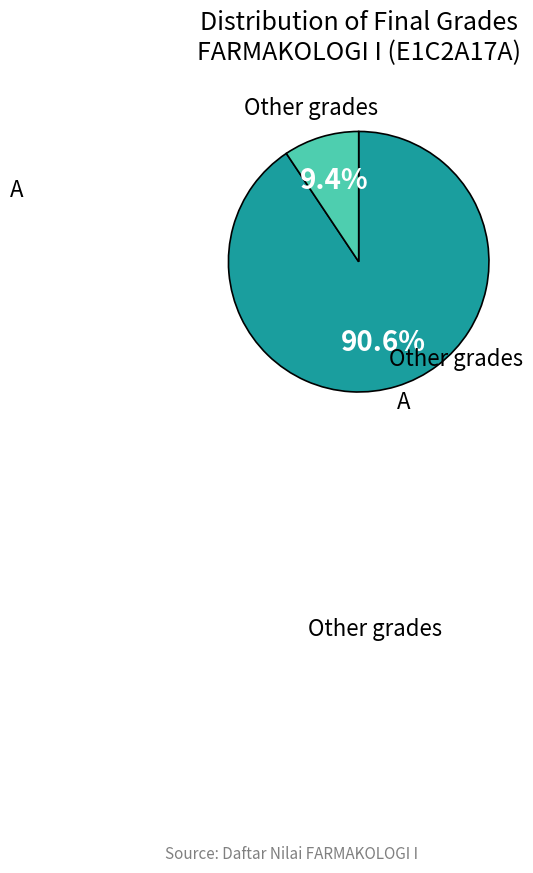

Is there a majority slice in this chart?

Yes